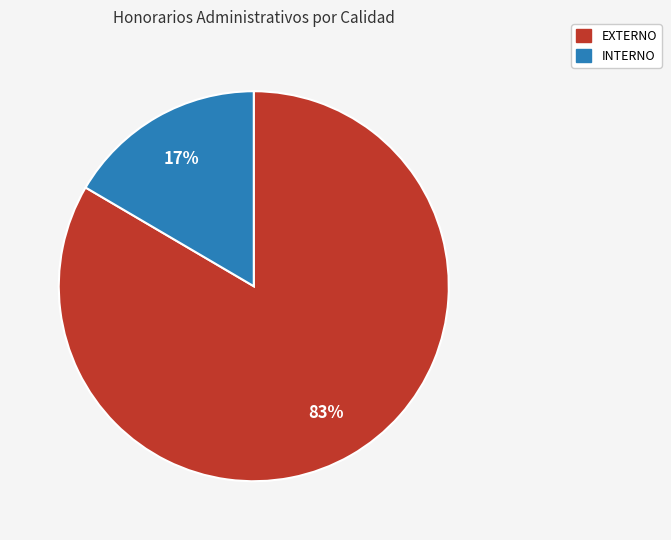

To the nearest percent, what is the average slice percentage?

50%